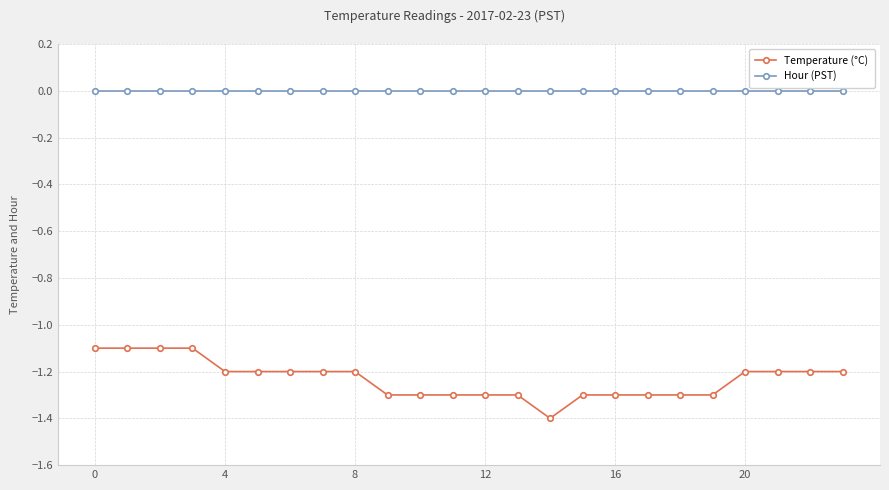

What is the average value of the Temperature (°C) series?

-1.2